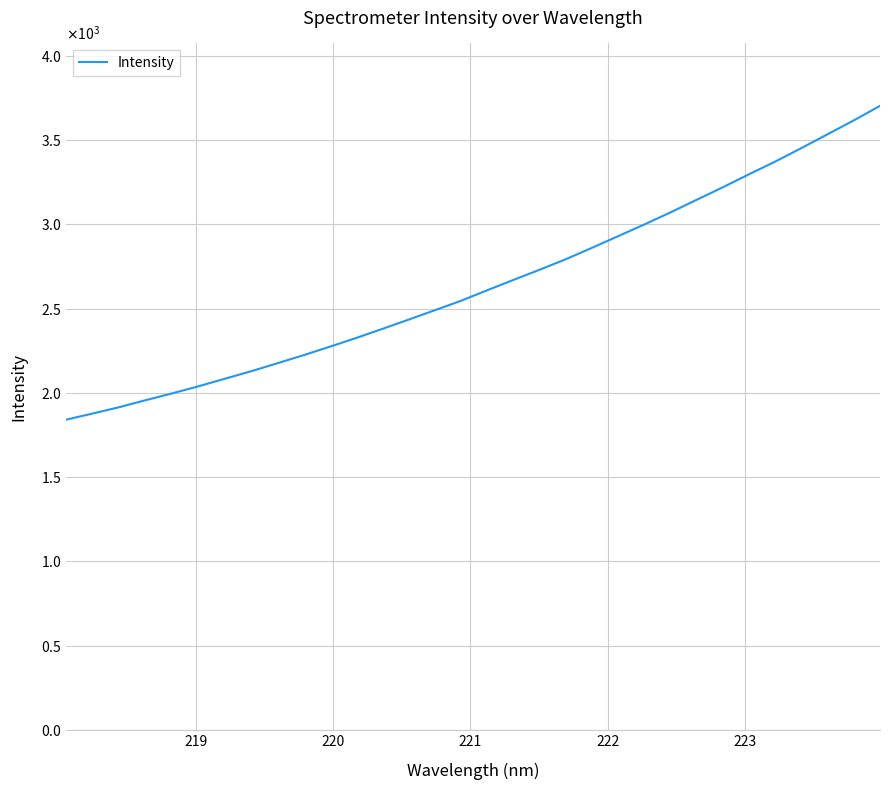

Does the chart display data point markers on the line(s)?

No